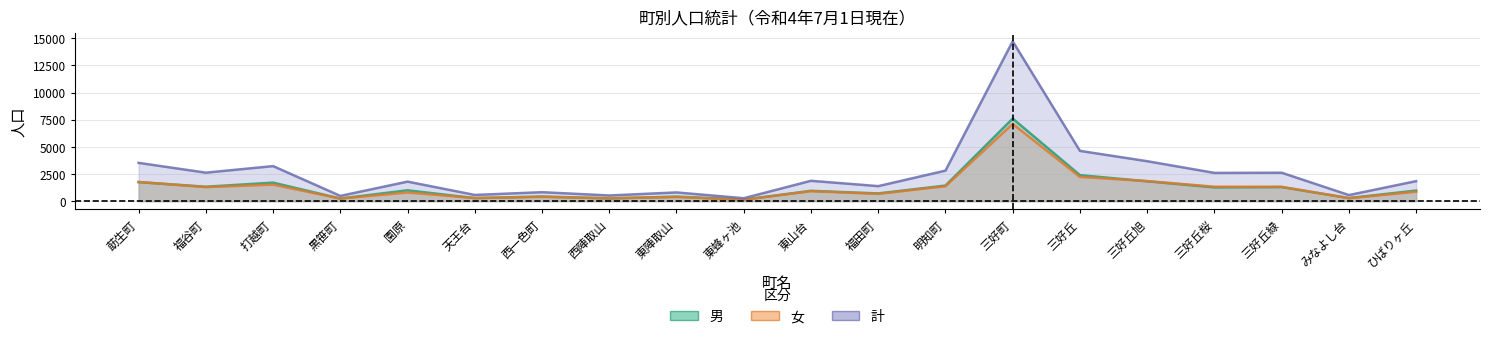

At 三好丘緑, list the series in order from largest to smallest.

計, 女, 男